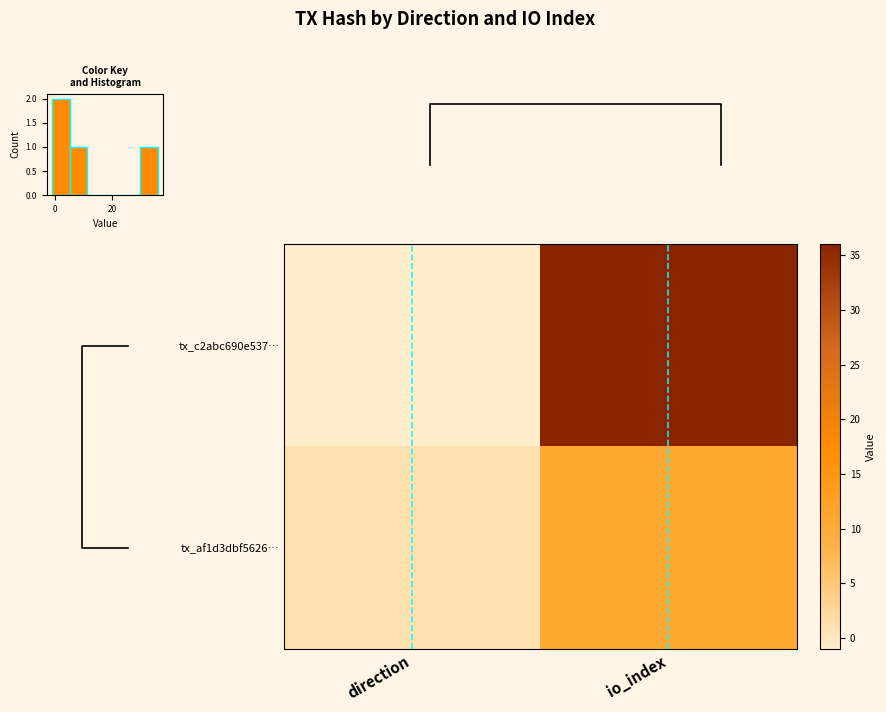

Count the number of categories in the chart.

2